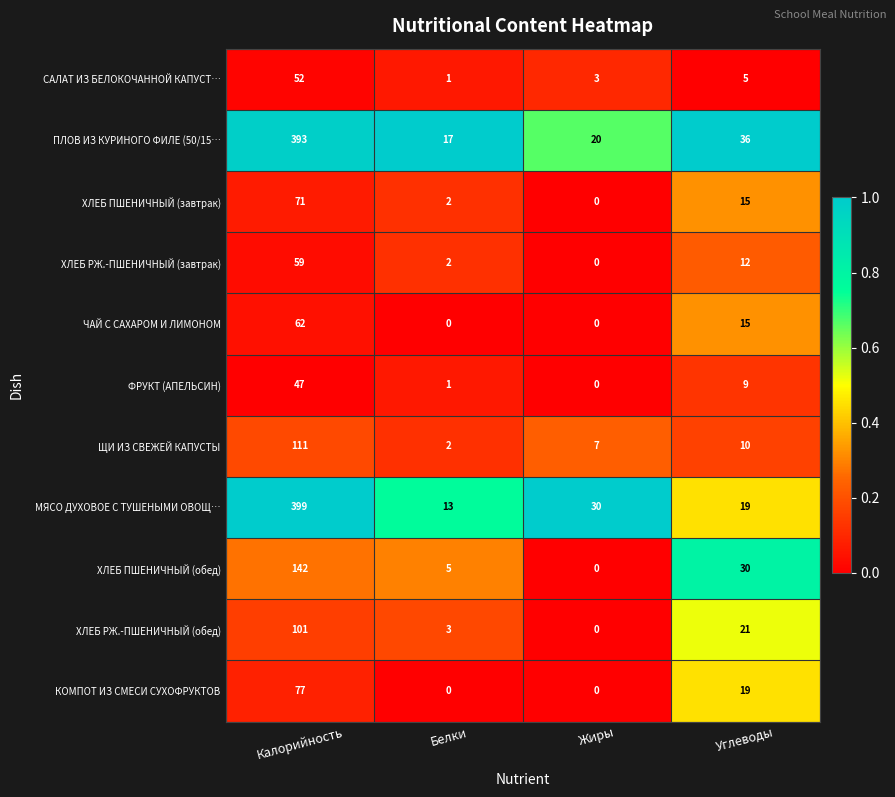

Rank the series by their maximum value, from lowest to highest.

ФРУКТ (АПЕЛЬСИН), САЛАТ ИЗ БЕЛОКОЧАННОЙ КАПУСТ…, ХЛЕБ РЖ.-ПШЕНИЧНЫЙ (завтрак), ЧАЙ С САХАРОМ И ЛИМОНОМ, ХЛЕБ ПШЕНИЧНЫЙ (завтрак), КОМПОТ ИЗ СМЕСИ СУХОФРУКТОВ, ХЛЕБ РЖ.-ПШЕНИЧНЫЙ (обед), ЩИ ИЗ СВЕЖЕЙ КАПУСТЫ, ХЛЕБ ПШЕНИЧНЫЙ (обед), ПЛОВ ИЗ КУРИНОГО ФИЛЕ (50/15…, МЯСО ДУХОВОЕ С ТУШЕНЫМИ ОВОЩ…